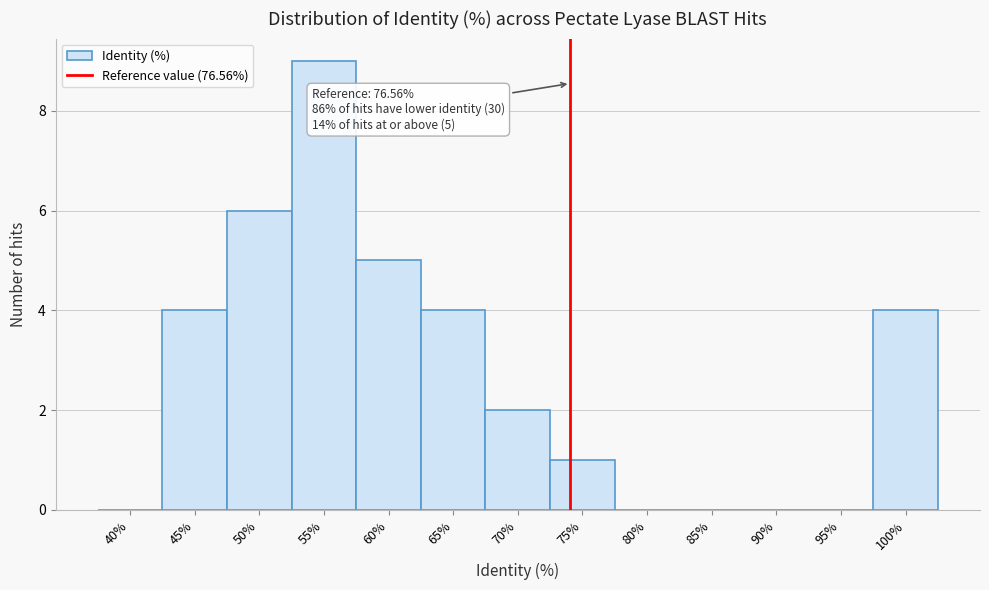

Reading left to right, what are all the values shown in this chart?

40%=0	45%=4	50%=6	55%=9	60%=5	65%=4	70%=2	75%=1	80%=0	85%=0	90%=0	95%=0	100%=4